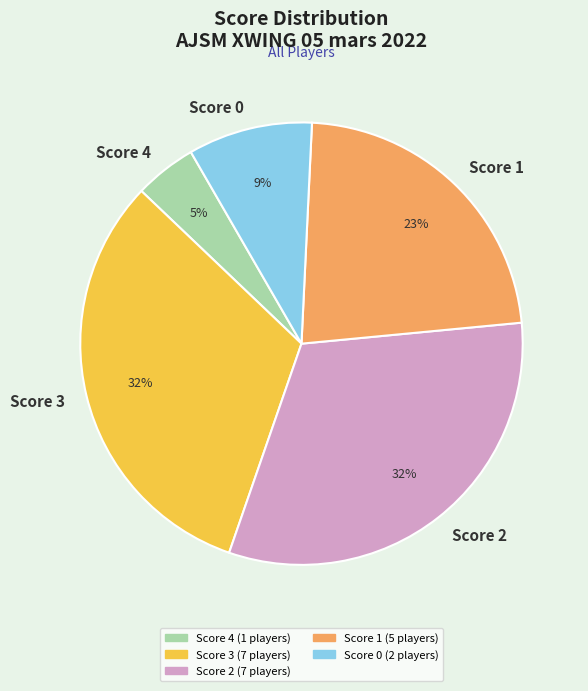

To the nearest percent, what portion does Score 1 represent?

23%